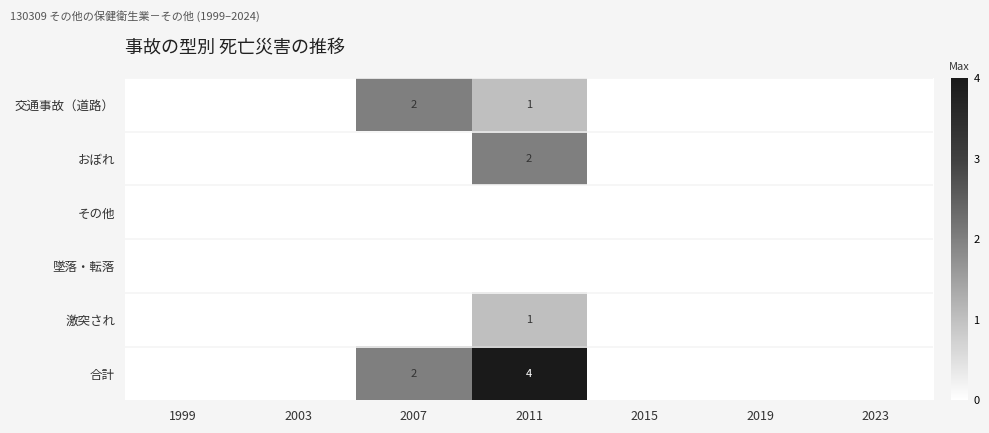

What is the difference between the 交通事故（道路） values at 2023 and 2007?

2